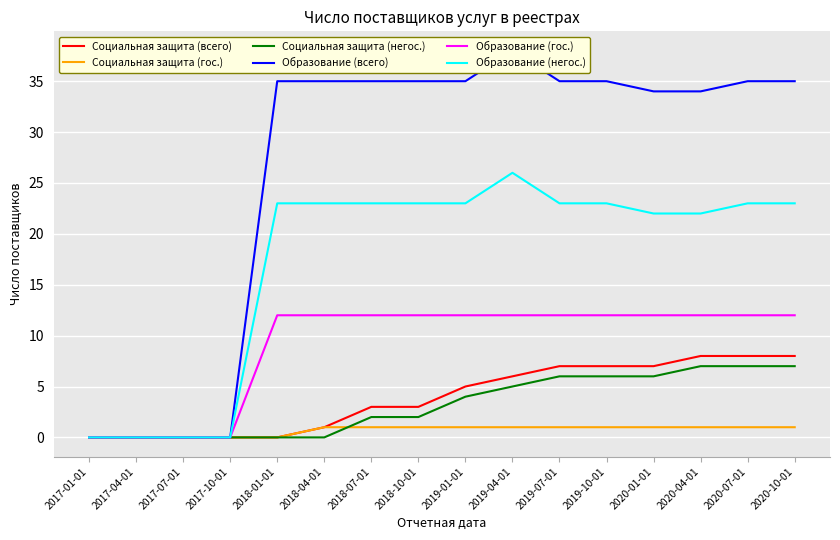

List the series in order of their peak value, highest first.

Образование (всего), Образование (негос.), Образование (гос.), Социальная защита (всего), Социальная защита (негос.), Социальная защита (гос.)